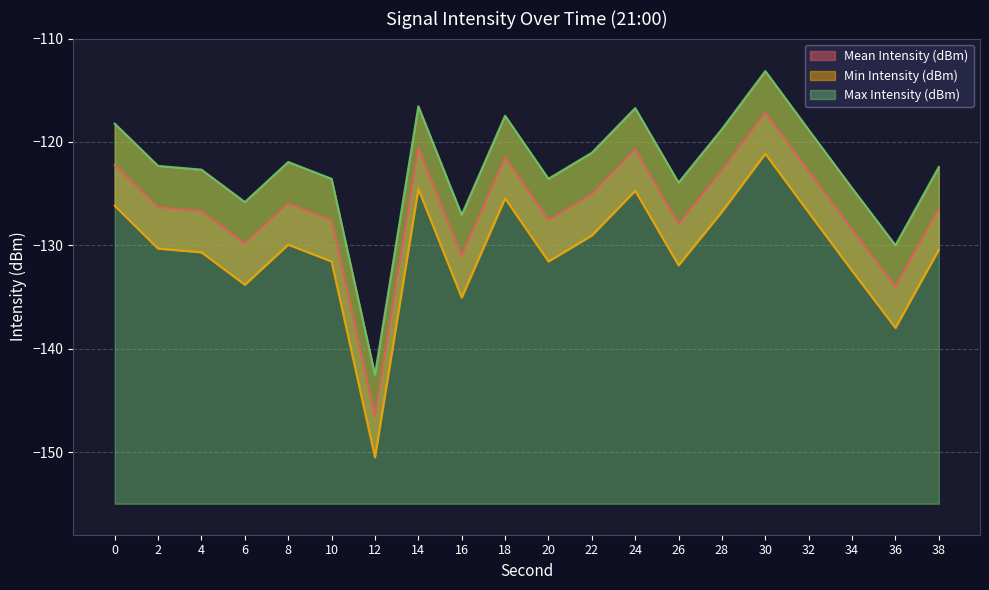

In Mean Intensity (dBm), how many points are lower than both neighbors (excluding endpoints)?

6